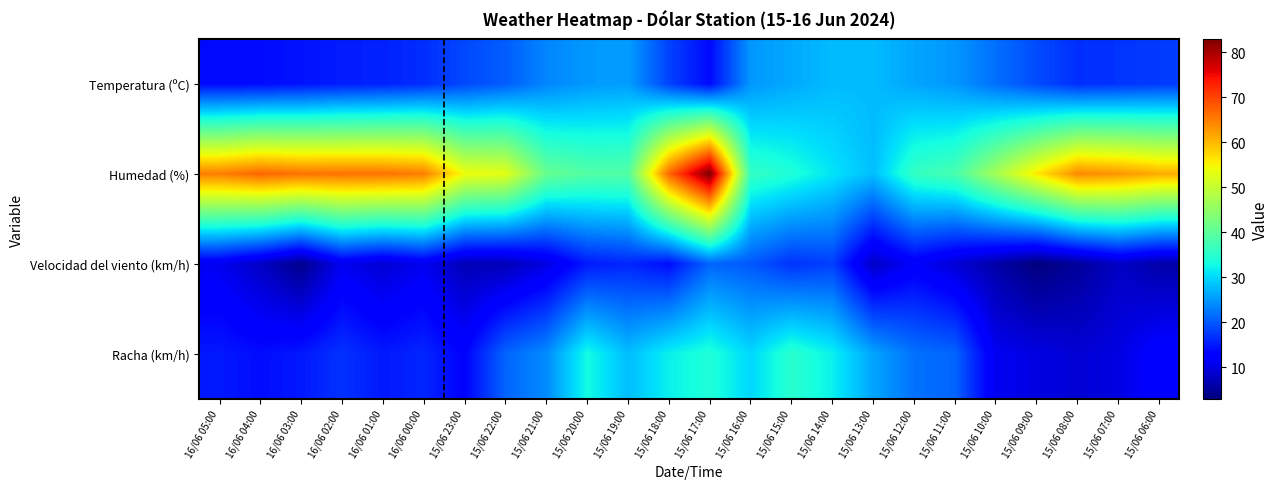

Reading left to right, list all the values displayed in this chart.

Temperatura (ºC): 16/06 05:00=13.7	16/06 04:00=13.9	16/06 03:00=14.5	16/06 02:00=15.3	16/06 01:00=15.7	16/06 00:00=16.6	15/06 23:00=18.8	15/06 22:00=20.4	15/06 21:00=23.6	15/06 20:00=25.1	15/06 19:00=25.5	15/06 18:00=18.3	15/06 17:00=13.7	15/06 16:00=25.0	15/06 15:00=26.4	15/06 14:00=27.8	15/06 13:00=27.8	15/06 12:00=26.1	15/06 11:00=24.9	15/06 10:00=21.8	15/06 09:00=19.0	15/06 08:00=16.7	15/06 07:00=17.1	15/06 06:00=17.7
Humedad (%): 16/06 05:00=65.0	16/06 04:00=67.0	16/06 03:00=66.0	16/06 02:00=66.0	16/06 01:00=66.0	16/06 00:00=65.0	15/06 23:00=54.0	15/06 22:00=53.0	15/06 21:00=41.0	15/06 20:00=39.0	15/06 19:00=39.0	15/06 18:00=67.0	15/06 17:00=83.0	15/06 16:00=36.0	15/06 15:00=34.0	15/06 14:00=31.0	15/06 13:00=28.0	15/06 12:00=36.0	15/06 11:00=38.0	15/06 10:00=47.0	15/06 09:00=56.0	15/06 08:00=64.0	15/06 07:00=63.0	15/06 06:00=61.0
Velocidad del viento (km/h): 16/06 05:00=11.0	16/06 04:00=8.0	16/06 03:00=4.0	16/06 02:00=11.0	16/06 01:00=9.0	16/06 00:00=11.0	15/06 23:00=7.0	15/06 22:00=7.0	15/06 21:00=10.0	15/06 20:00=15.0	15/06 19:00=16.0	15/06 18:00=14.0	15/06 17:00=21.0	15/06 16:00=20.0	15/06 15:00=17.0	15/06 14:00=18.0	15/06 13:00=8.0	15/06 12:00=12.0	15/06 11:00=9.0	15/06 10:00=6.0	15/06 09:00=3.0	15/06 08:00=5.0	15/06 07:00=8.0	15/06 06:00=6.0
Racha (km/h): 16/06 05:00=15.0	16/06 04:00=14.0	16/06 03:00=15.0	16/06 02:00=17.0	16/06 01:00=15.0	16/06 00:00=16.0	15/06 23:00=13.0	15/06 22:00=21.0	15/06 21:00=24.0	15/06 20:00=33.0	15/06 19:00=28.0	15/06 18:00=32.0	15/06 17:00=34.0	15/06 16:00=30.0	15/06 15:00=35.0	15/06 14:00=32.0	15/06 13:00=26.0	15/06 12:00=22.0	15/06 11:00=21.0	15/06 10:00=11.0	15/06 09:00=10.0	15/06 08:00=9.0	15/06 07:00=10.0	15/06 06:00=13.0